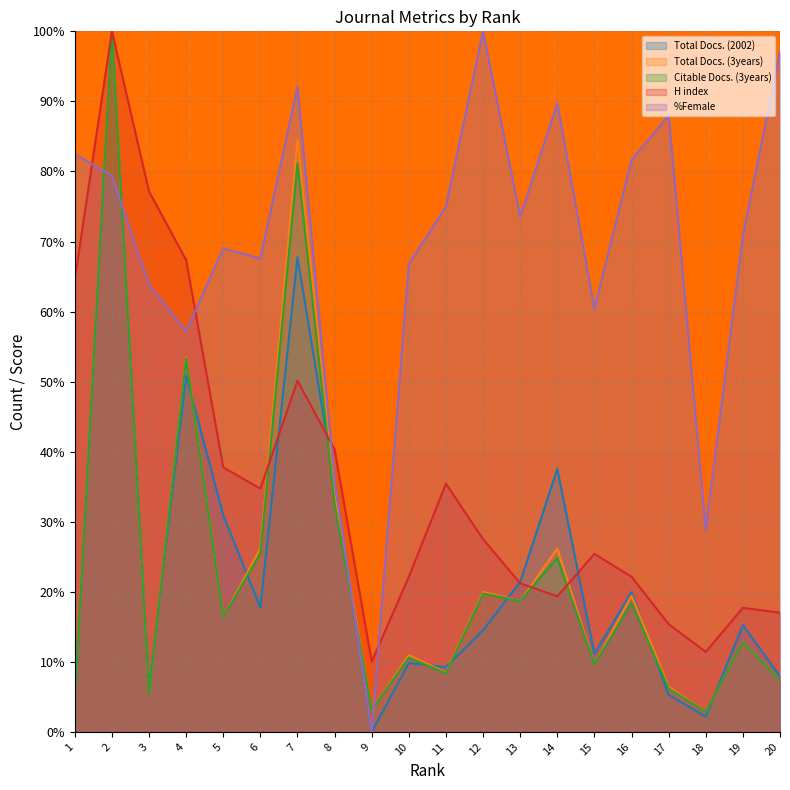

At which label does Citable Docs. (3years) reach its peak?

2